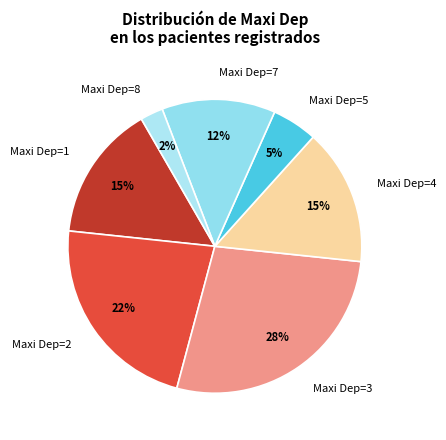

Do Maxi Dep=3 and Maxi Dep=5 together represent more than half of the pie?

No